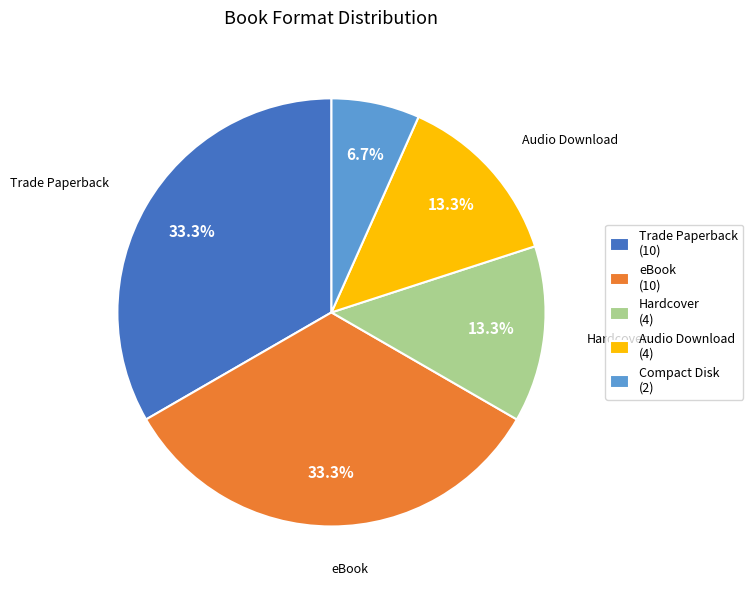

Does any single category account for the majority?

No